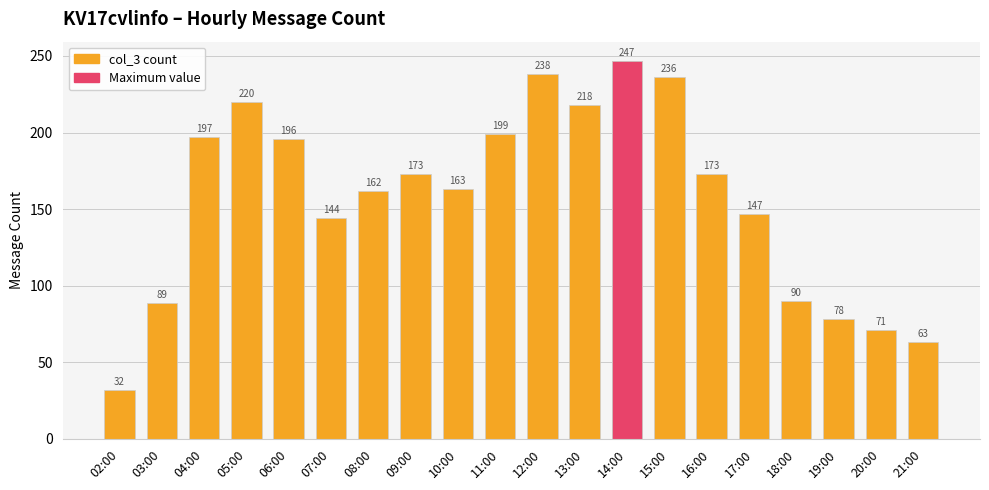

What is the average value?

157